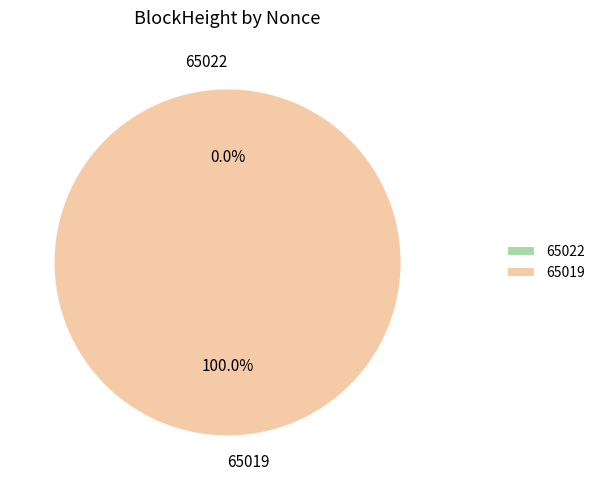

What is the smallest slice in the pie chart?

65022